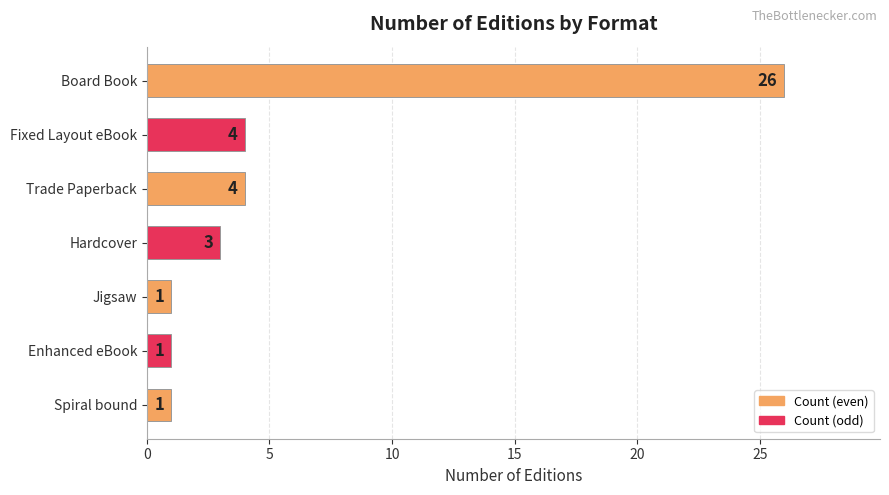

Reading bottom to top, extract all data points from this chart.

1	1	1	3	4	4	26